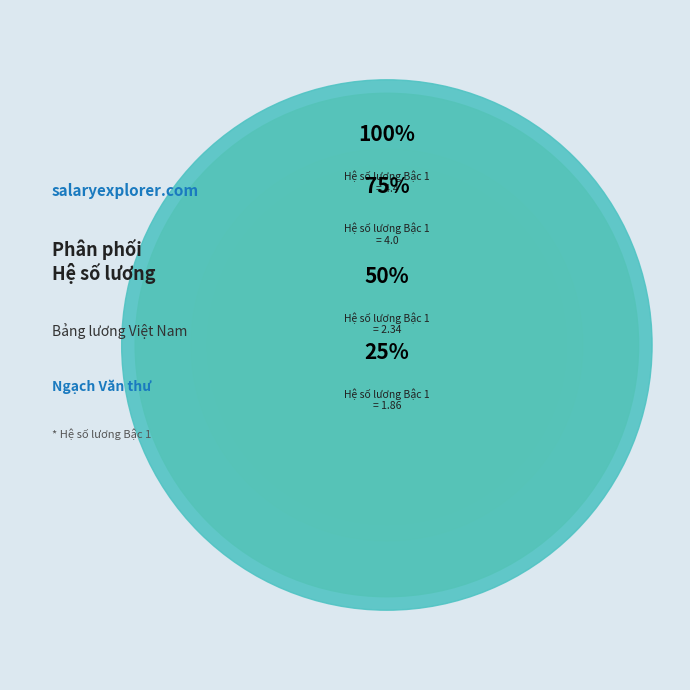

Does Văn thư viên represent more than half of the total?

No